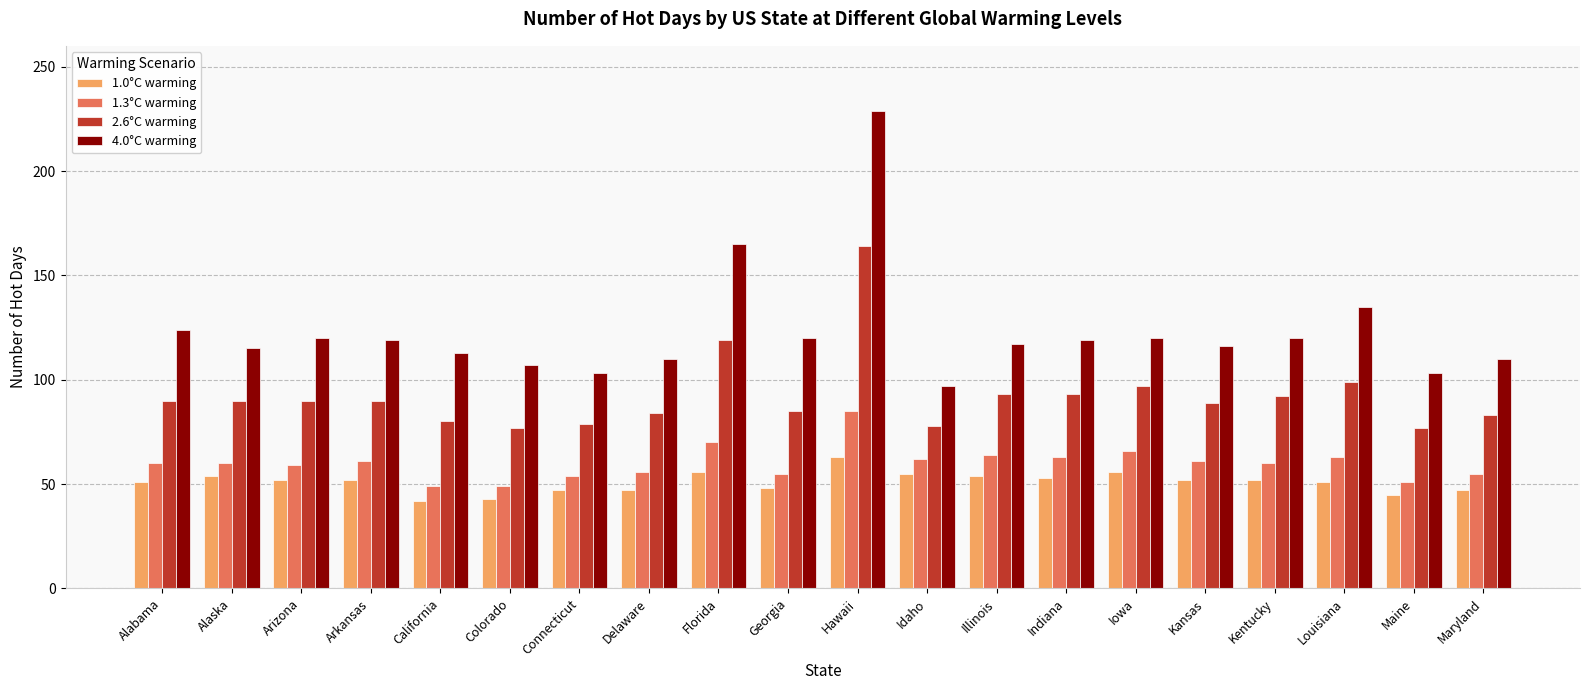

What is the total value across all series at Delaware?

297